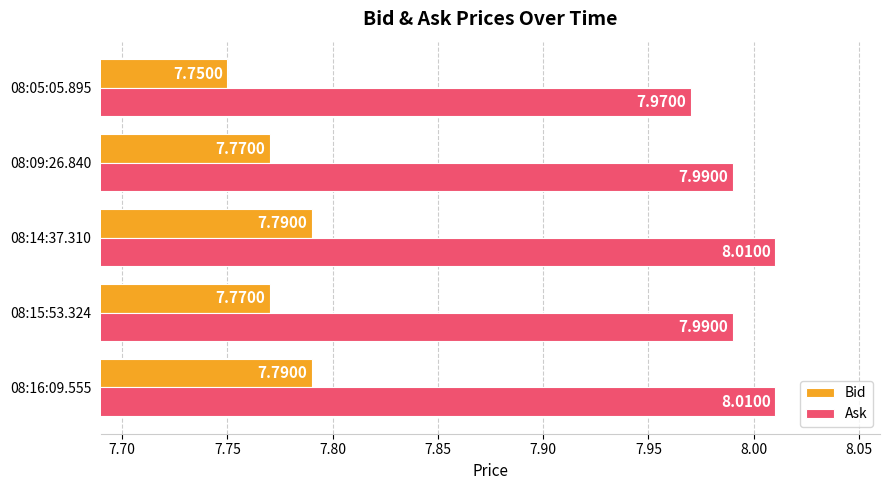

Rank the series by their maximum value, from lowest to highest.

Bid, Ask